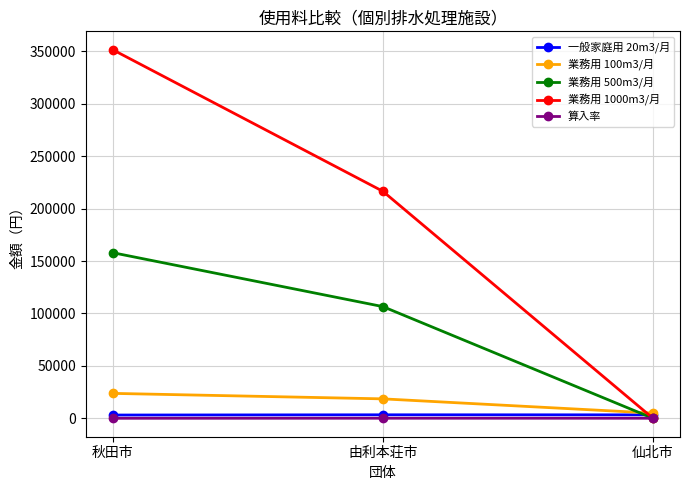

How many 算入率 values are between 0 and 65?

3